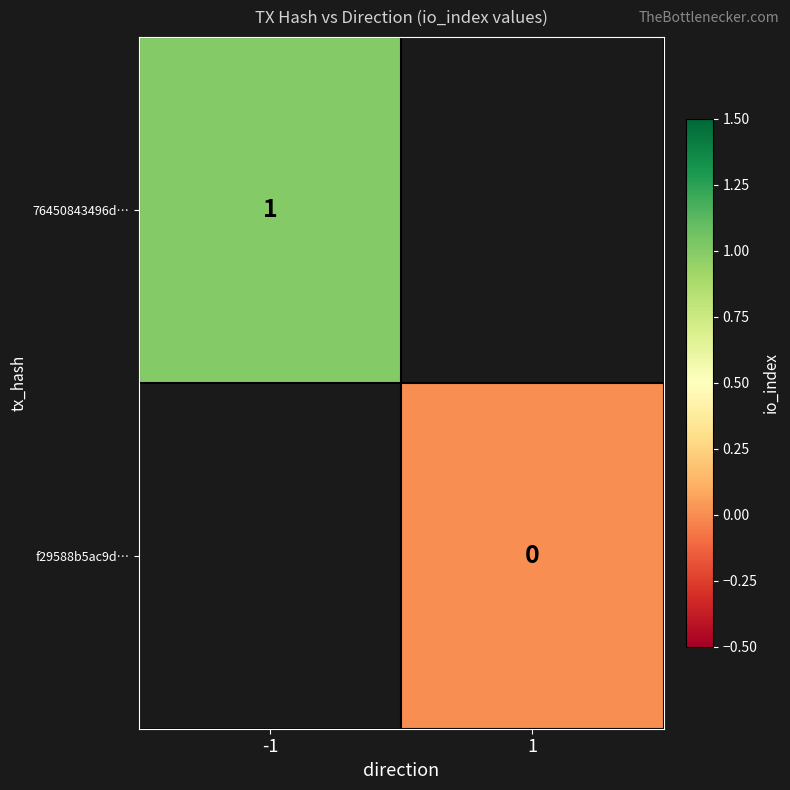

At 1, list the series in order from smallest to largest.

76450843496d…, f29588b5ac9d…